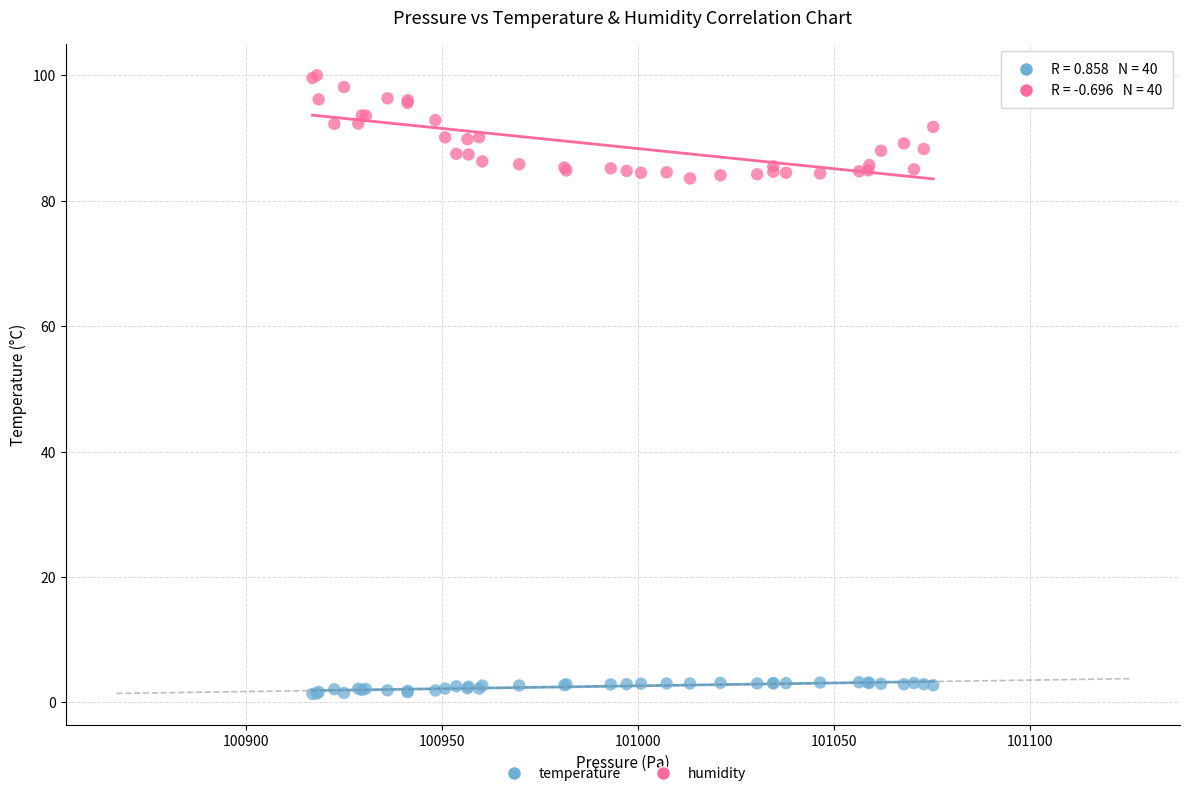

Which series has the widest spread of Y values?

humidity